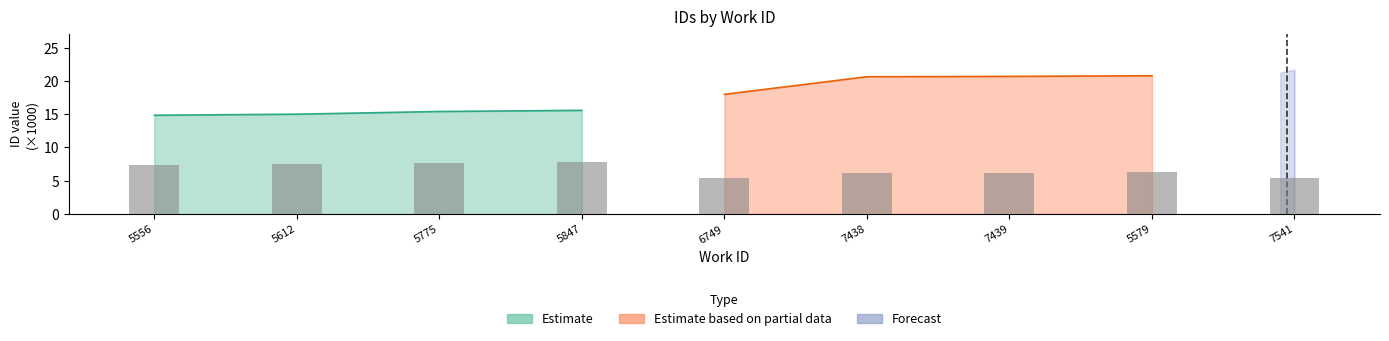

The value of Estimate at 5847 is 15.6. True or false?

True